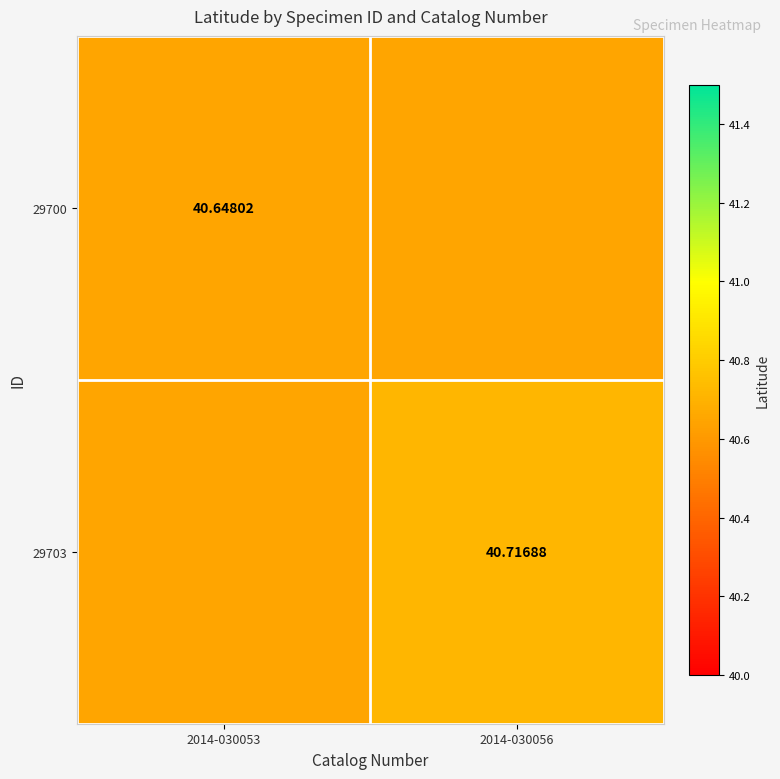

Which series has the largest total across all categories?

29703